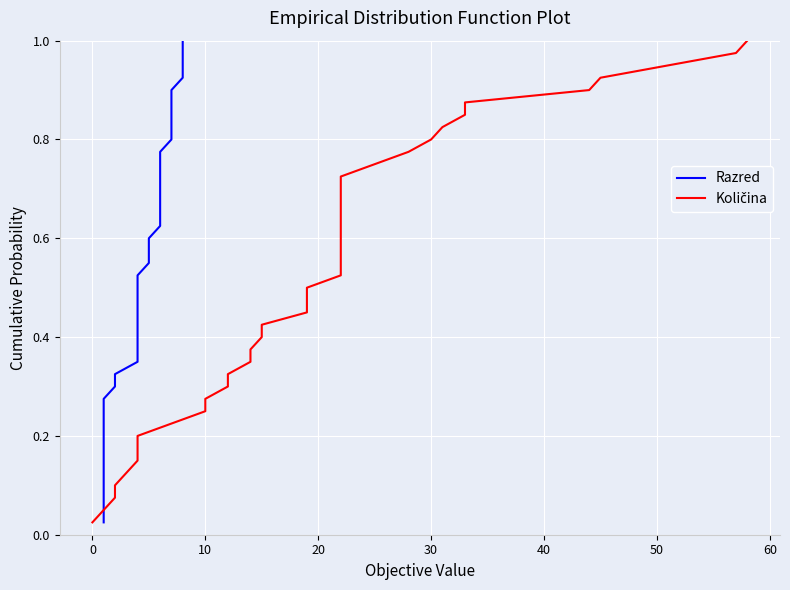

Is this an area chart (filled region under the line)?

No